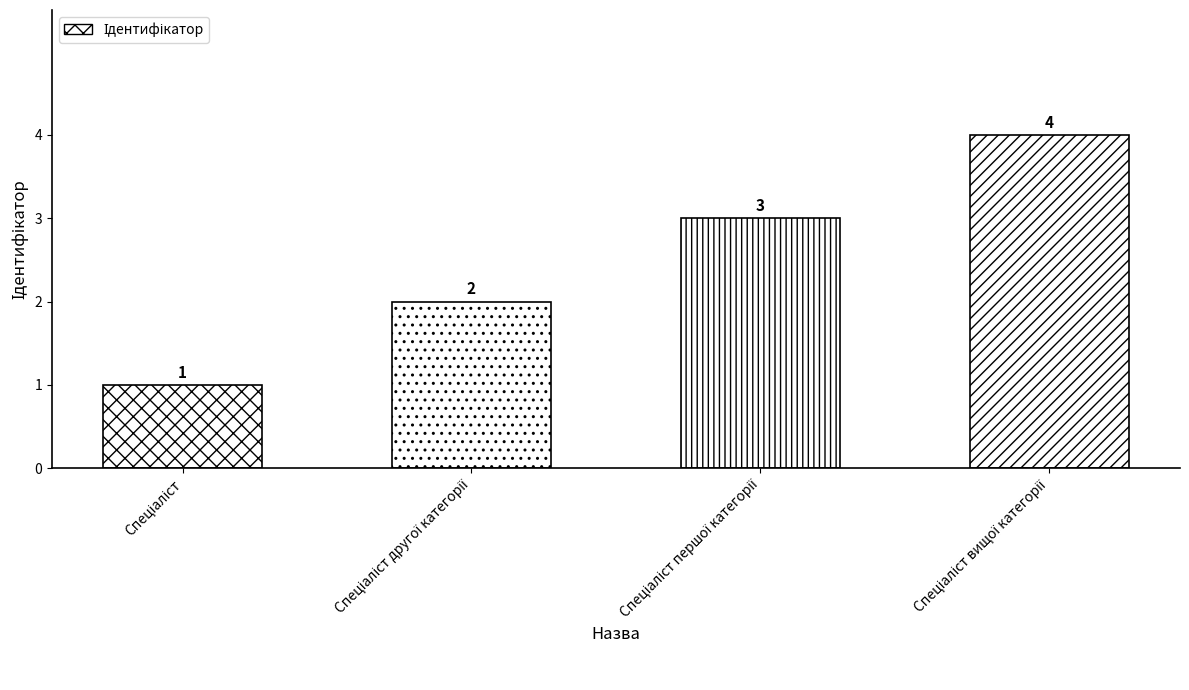

Does the chart contain stacked bars?

No